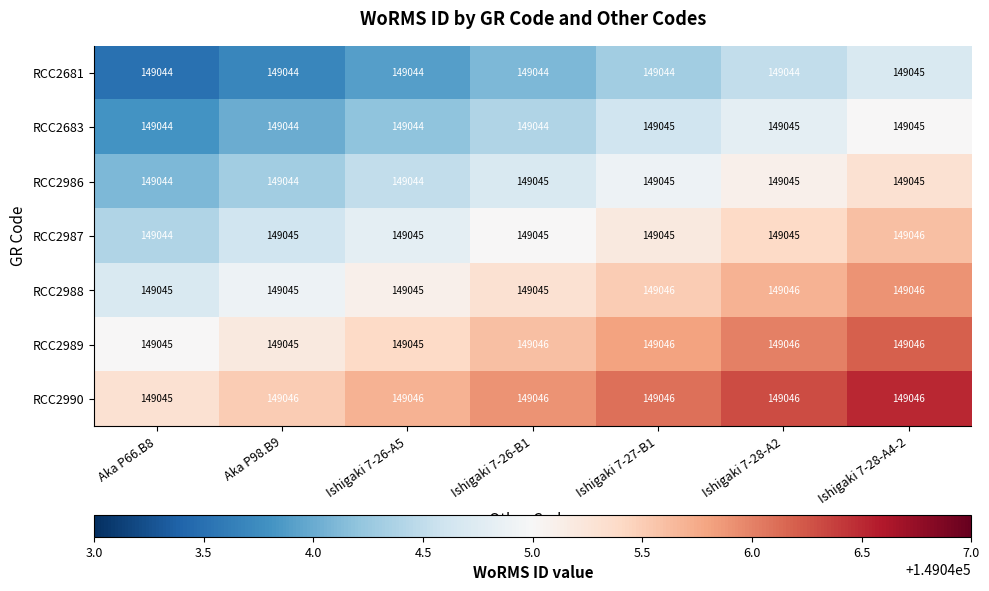

Which series has the largest total across all categories?

RCC2990